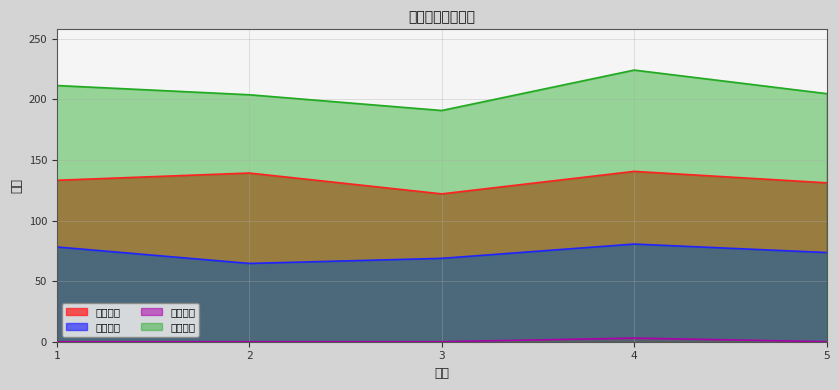

Reading left to right, what are all the values shown in this chart?

笔试成绩: 133.2	139.2	122.0	140.6	131.1
面试成绩: 78.2	64.6	68.8	80.6	73.6
照顾加分: 0.0	0.0	0.0	3.0	0.0
综合成绩: 211.4	203.8	190.8	224.2	204.7